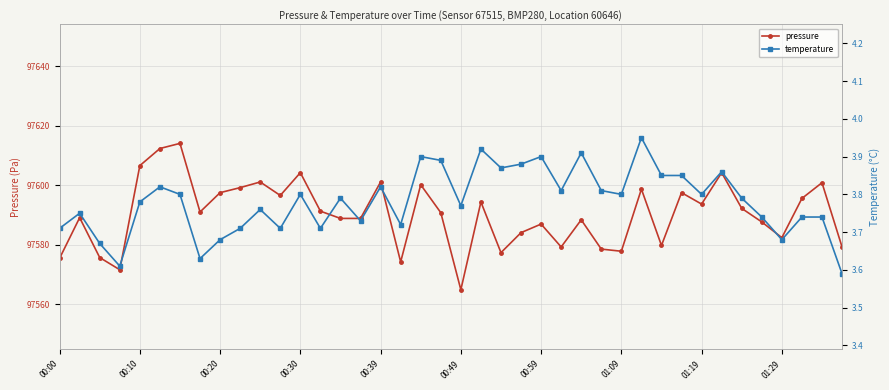

Which series has the largest range (max minus min)?

pressure